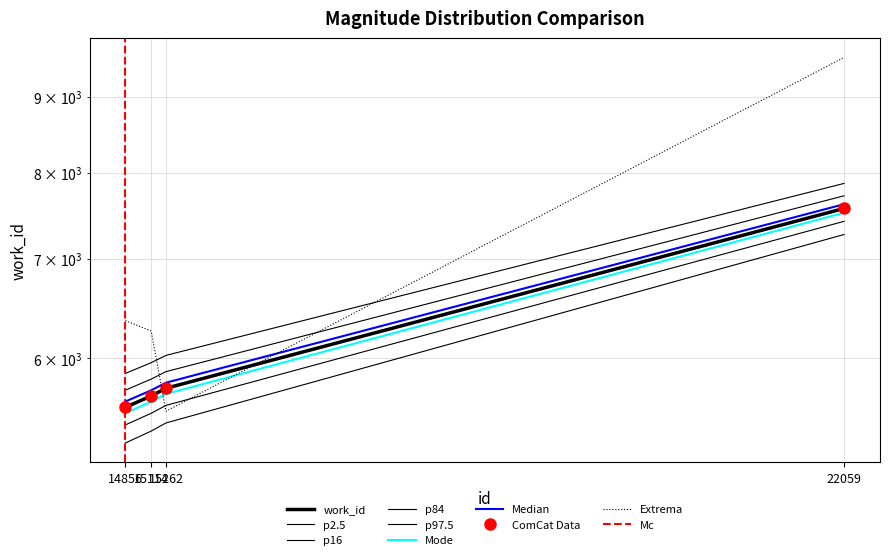

Rank the categories by value from lowest to highest.

14856, 15114, 15262, 22059